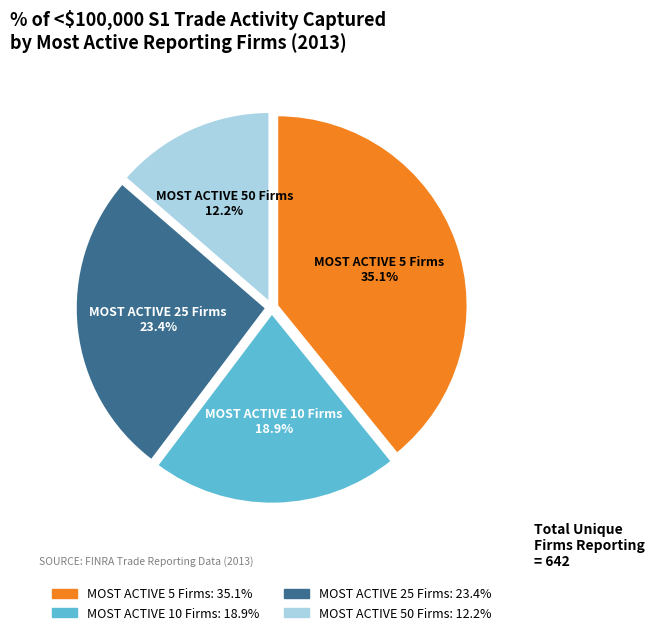

Combined, do MOST ACTIVE 5 Firms and MOST ACTIVE 50 Firms account for over 50%?

No